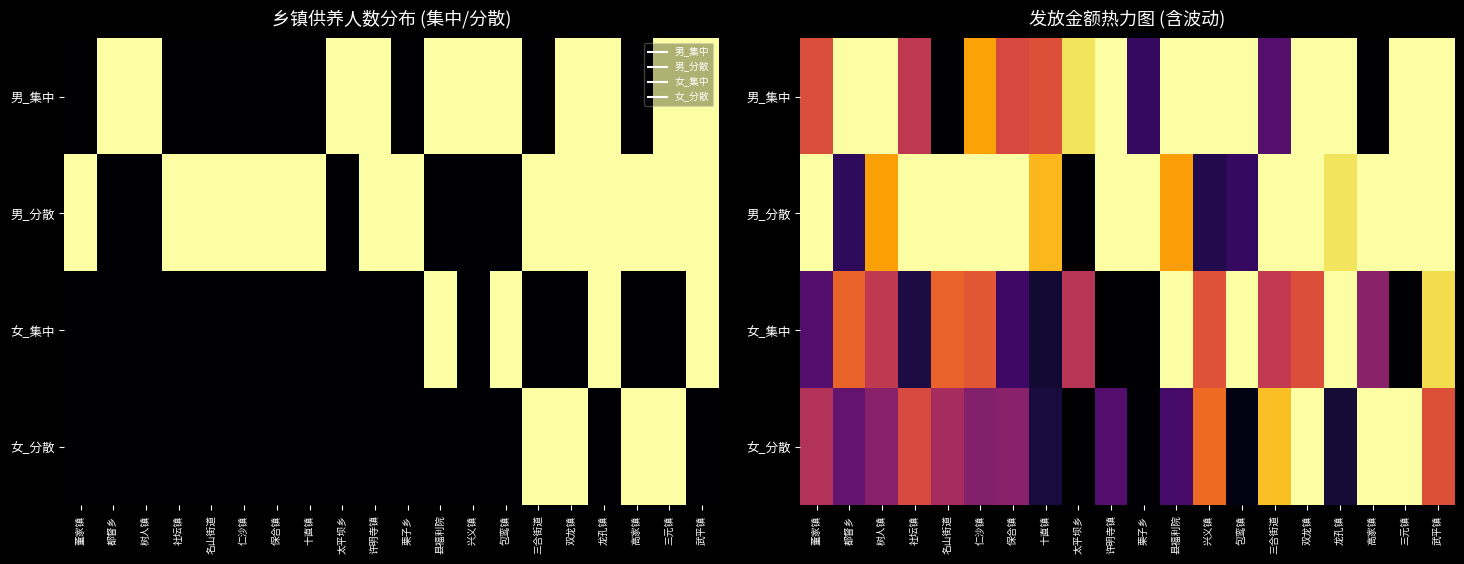

The 男_集中 series shows 975.0 at 县福利院. True or false?

True